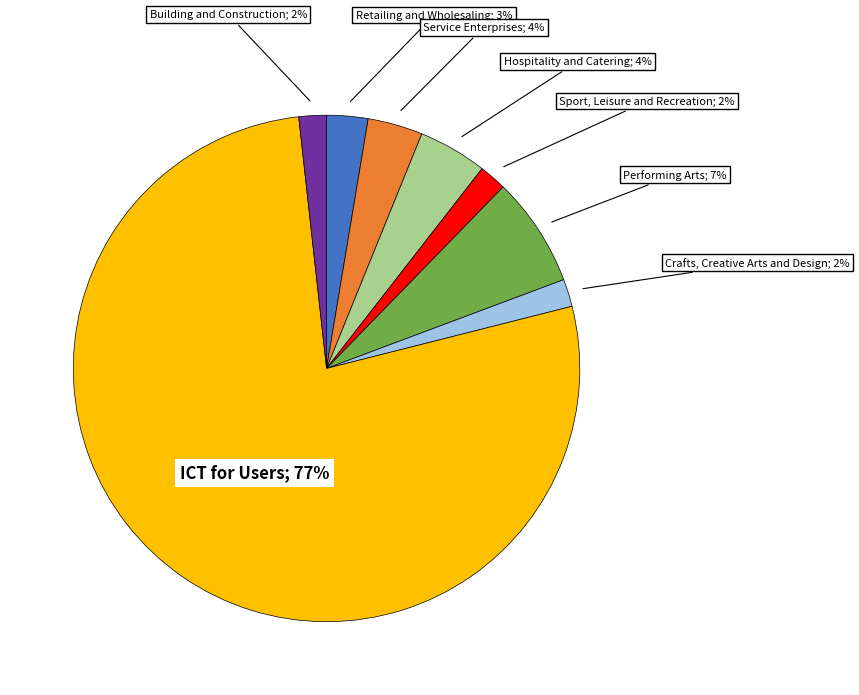

To the nearest percent, what is the average slice percentage?

12%